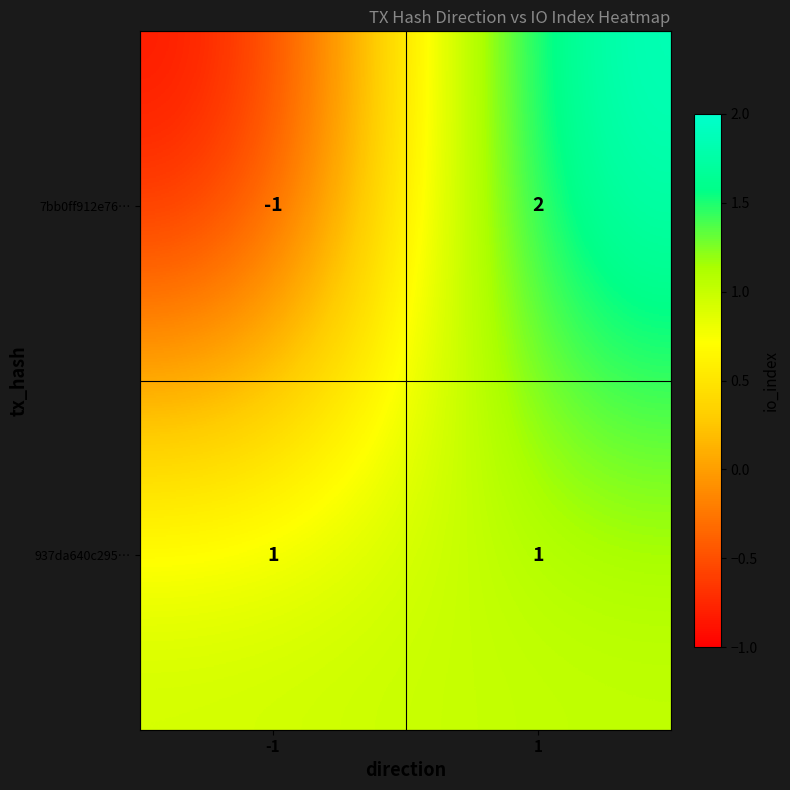

Reading left to right, list all the values displayed in this chart.

7bb0ff912e76…: -1=-1	1=2
937da640c295…: -1=1	1=1